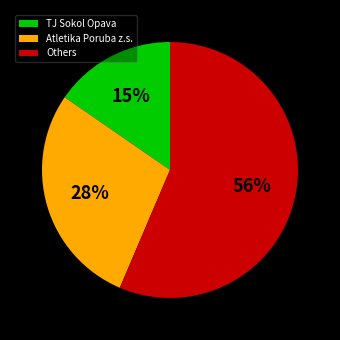

What percentage is the TJ Sokol Opava slice, to the nearest percent?

15%